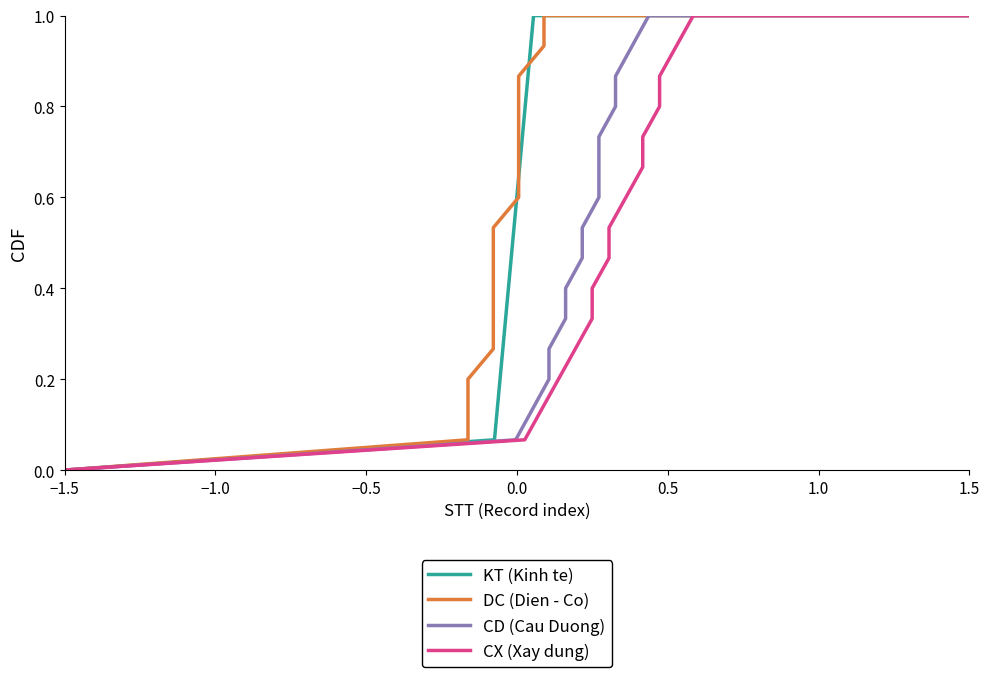

True or false: KT (Kinh te) has a value of 1.7 at 1.5.

False